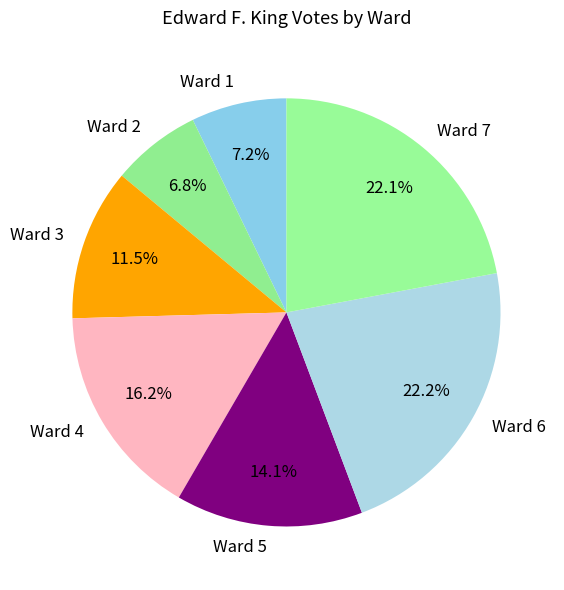

To the nearest percent, what is the combined percentage of Ward 4 and Ward 6?

38%